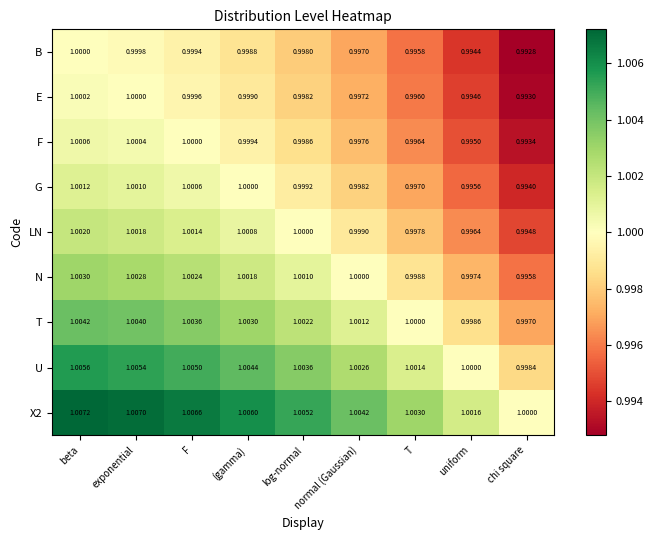

How many data points does each series have?

9